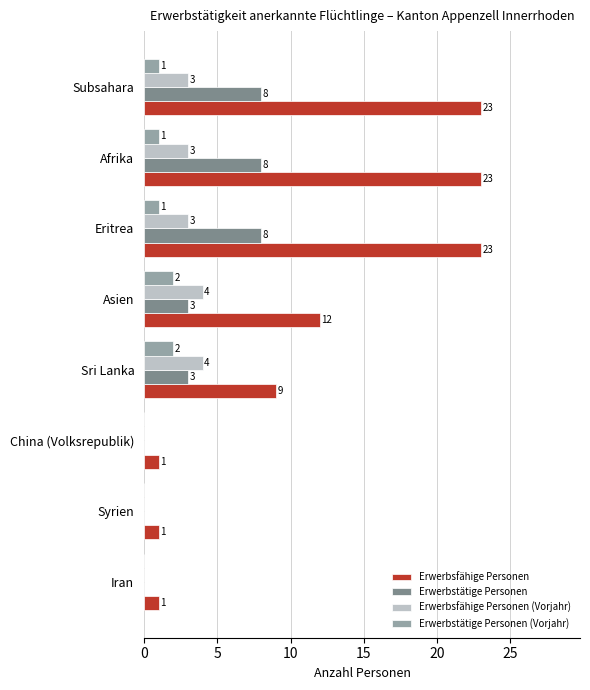

How many distinct data groups are displayed?

4